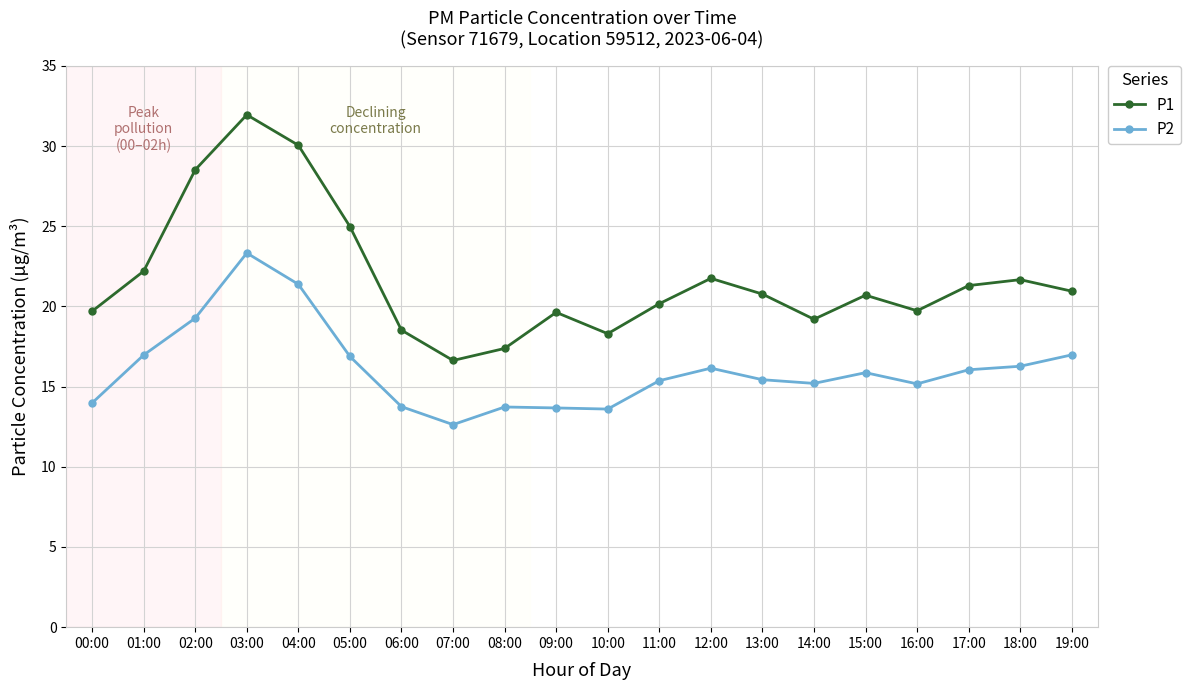

At which label does P1 reach its minimum?

07:00